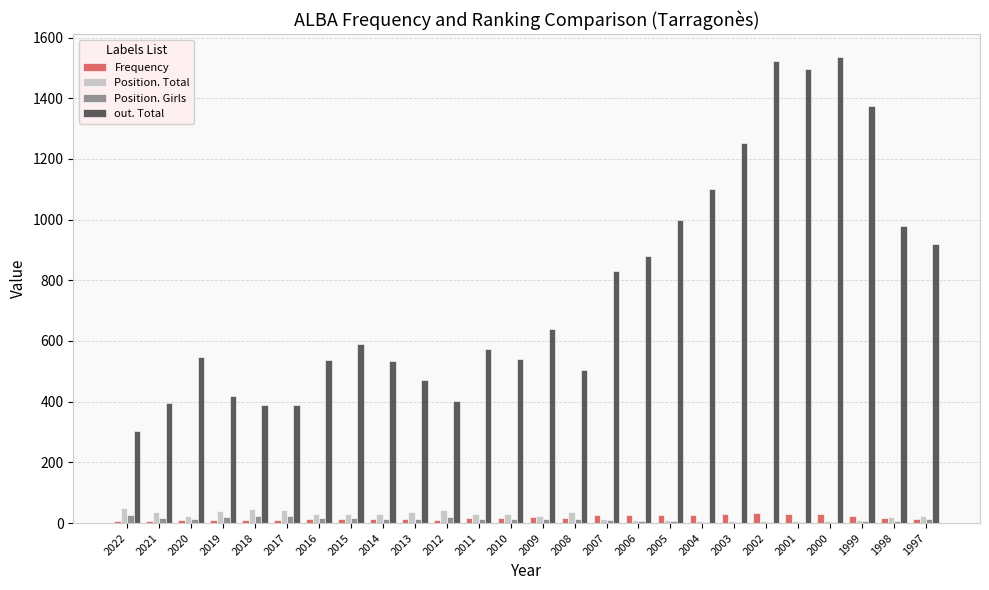

Which series has the largest total across all categories?

out. Total